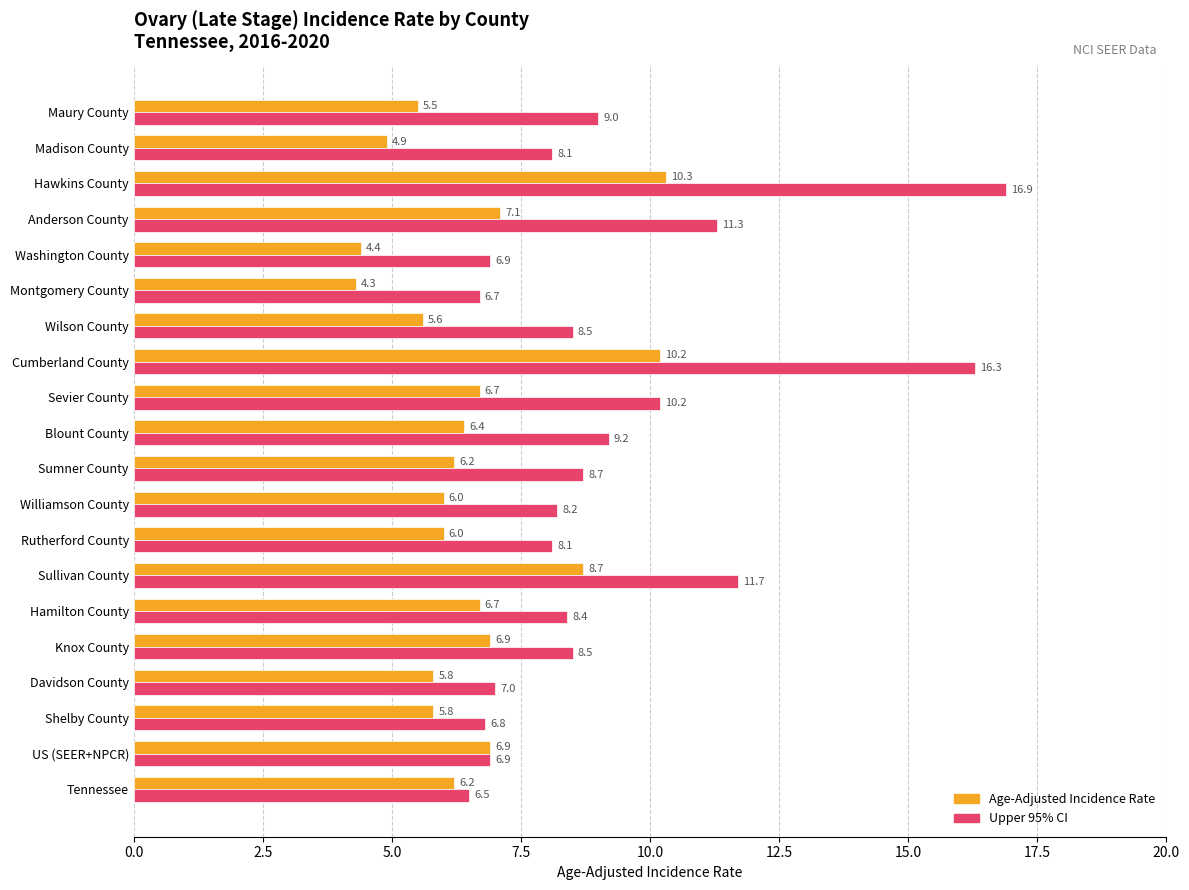

How many values in the Upper 95% CI series are below 8?

6